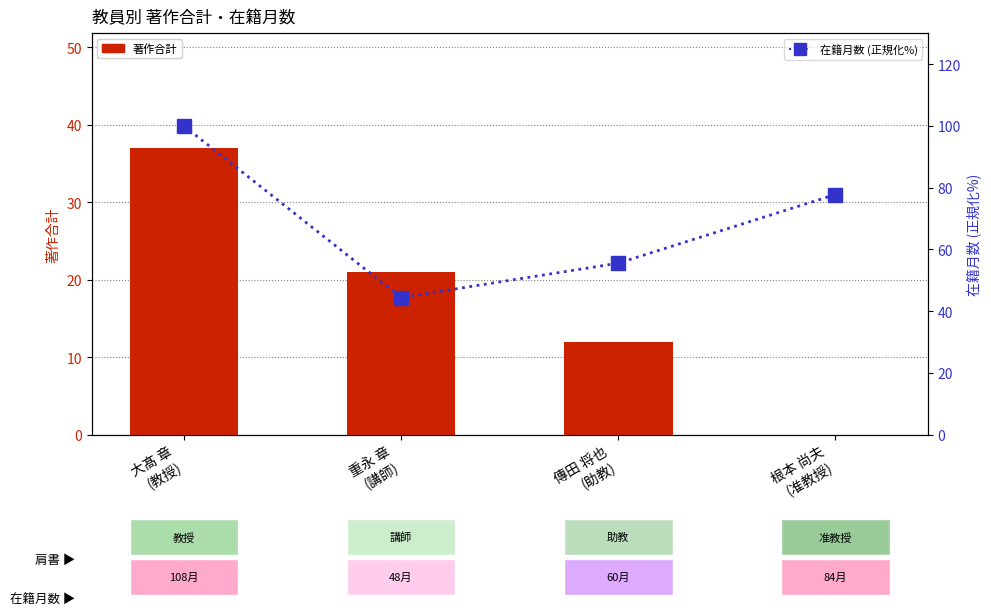

What is the average value of the 在籍月数 (正規化%) series?

69.4